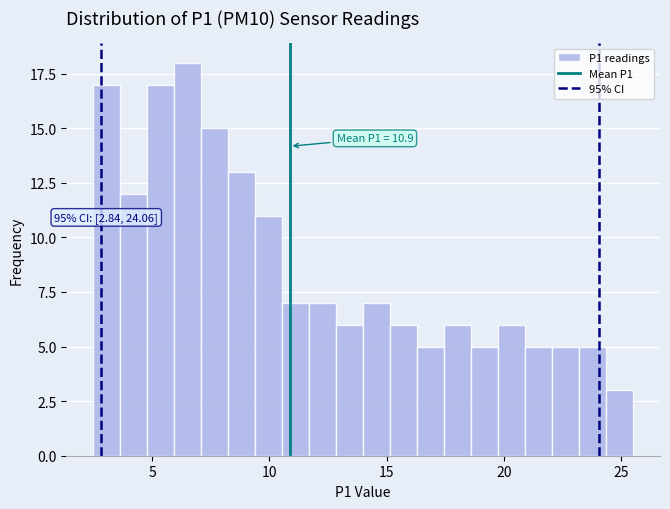

Read against the x-axis, roughly where is the centre of the tallest bar?

6.5